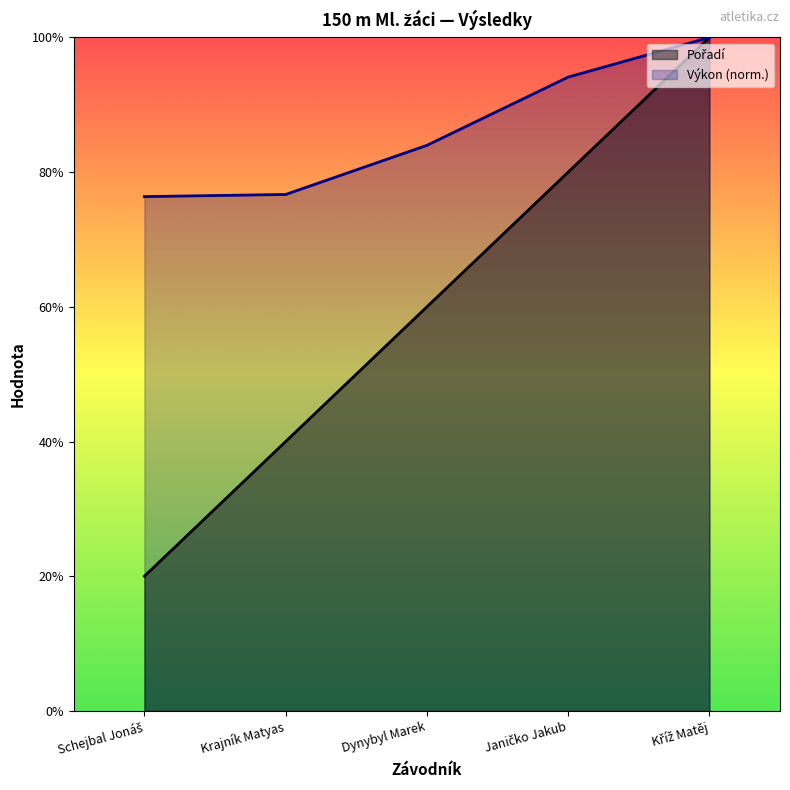

What is the value of the Pořadí point at the 1st from the left?

20.0